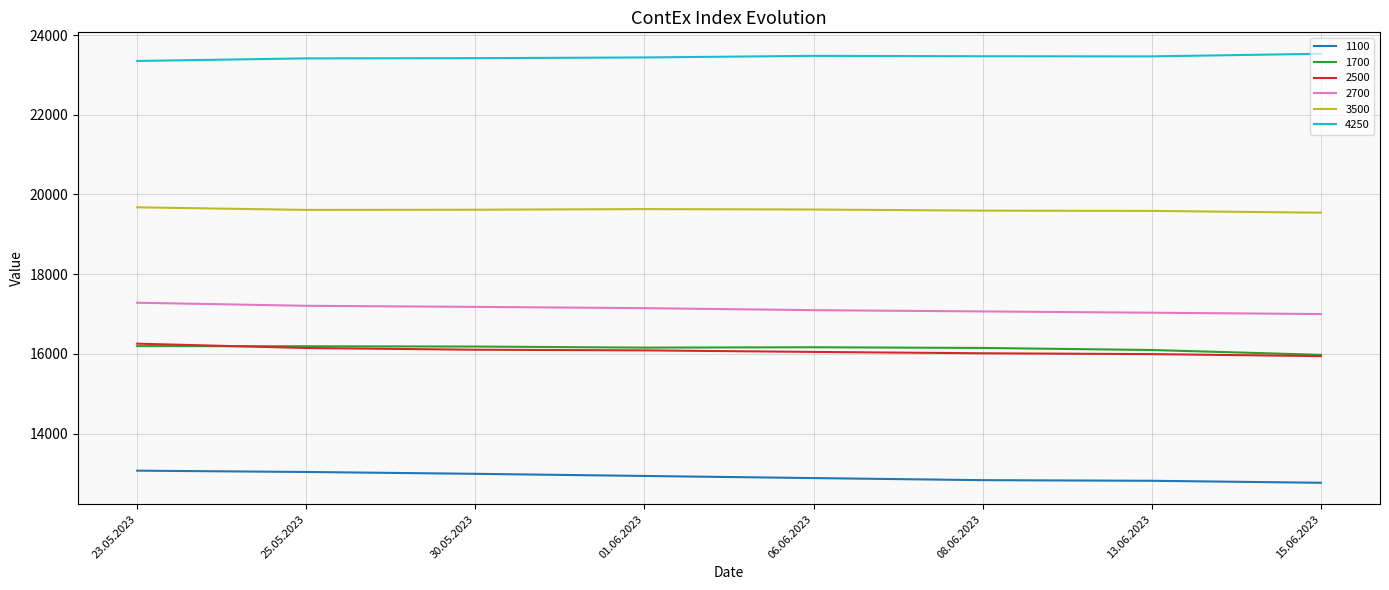

True or false: 4250 has a value of 6766 at 01.06.2023.

False